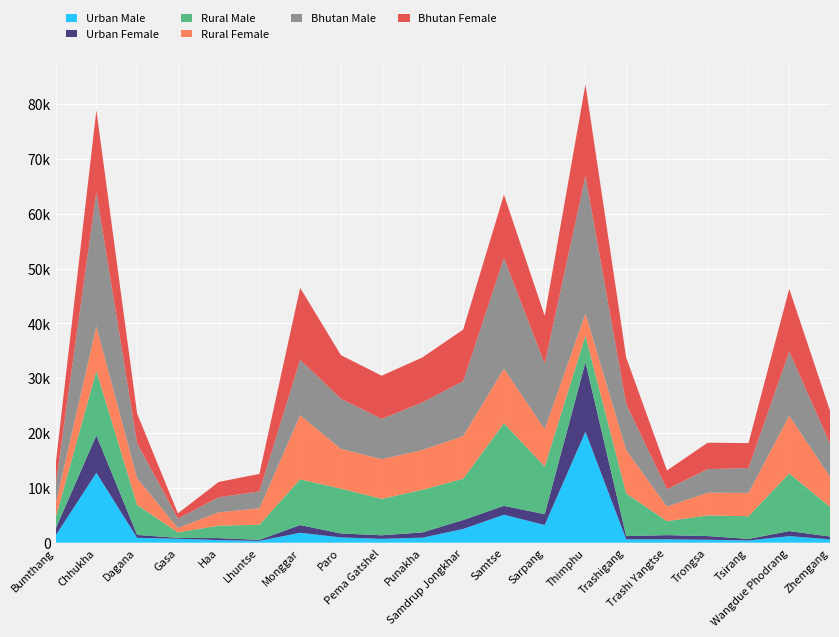

Reading right to left, what are all the values shown in this chart?

Urban Male: 615	1193	398	534	613	613	20244	3233	5100	2500	921	701	963	1809	325	472	713	891	12757	1301
Urban Female: 508	925	290	672	763	587	12678	1962	1623	1641	953	645	716	1414	190	359	162	522	6817	1240
Rural Male: 5417	10518	4134	3766	2551	7779	4834	8707	15055	7537	7771	6654	8186	8322	2757	2264	1000	5473	11768	1998
Rural Female: 5500	10518	4260	4150	2660	7908	4045	6798	9970	7760	7253	7229	7244	11698	3004	2443	800	4890	8109	2577
Bhutan Male: 6032	11711	4532	4300	3164	8392	25078	11940	20155	10037	8692	7355	9149	10131	3082	2736	1713	6364	24525	3299
Bhutan Female: 6008	11443	4550	4822	3423	8495	16723	8760	11593	9401	8206	7874	7960	13112	3194	2802	962	5412	14926	3817